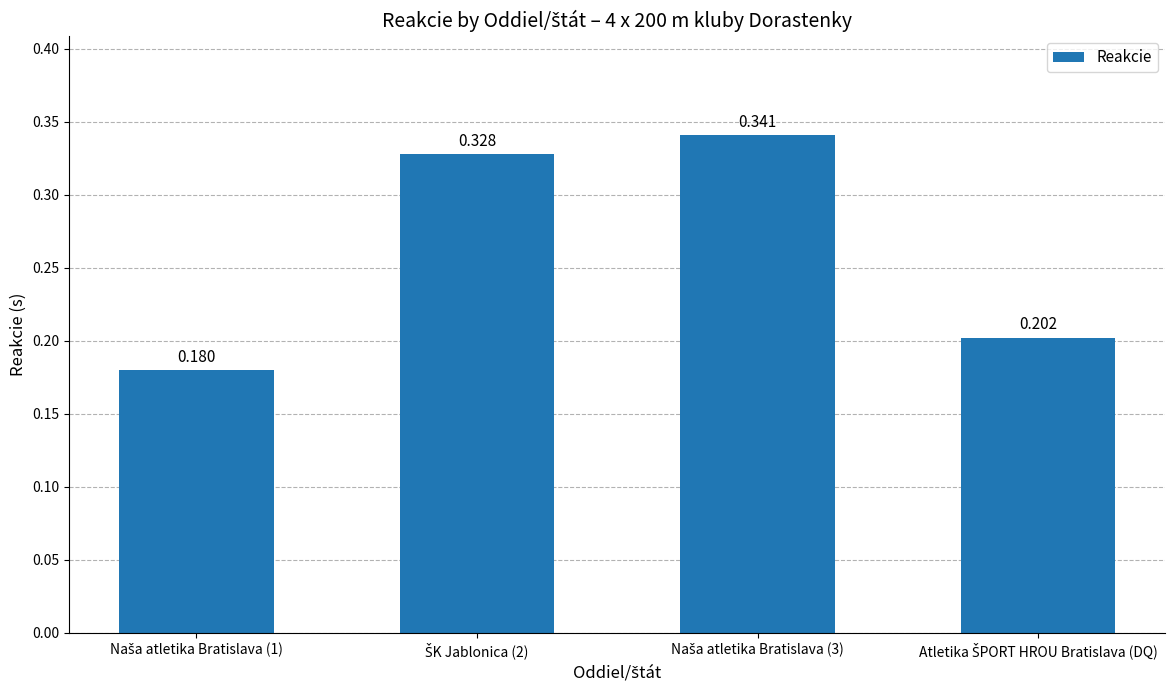

Which has a higher value, ŠK Jablonica (2) or Naša atletika Bratislava (1)?

ŠK Jablonica (2)